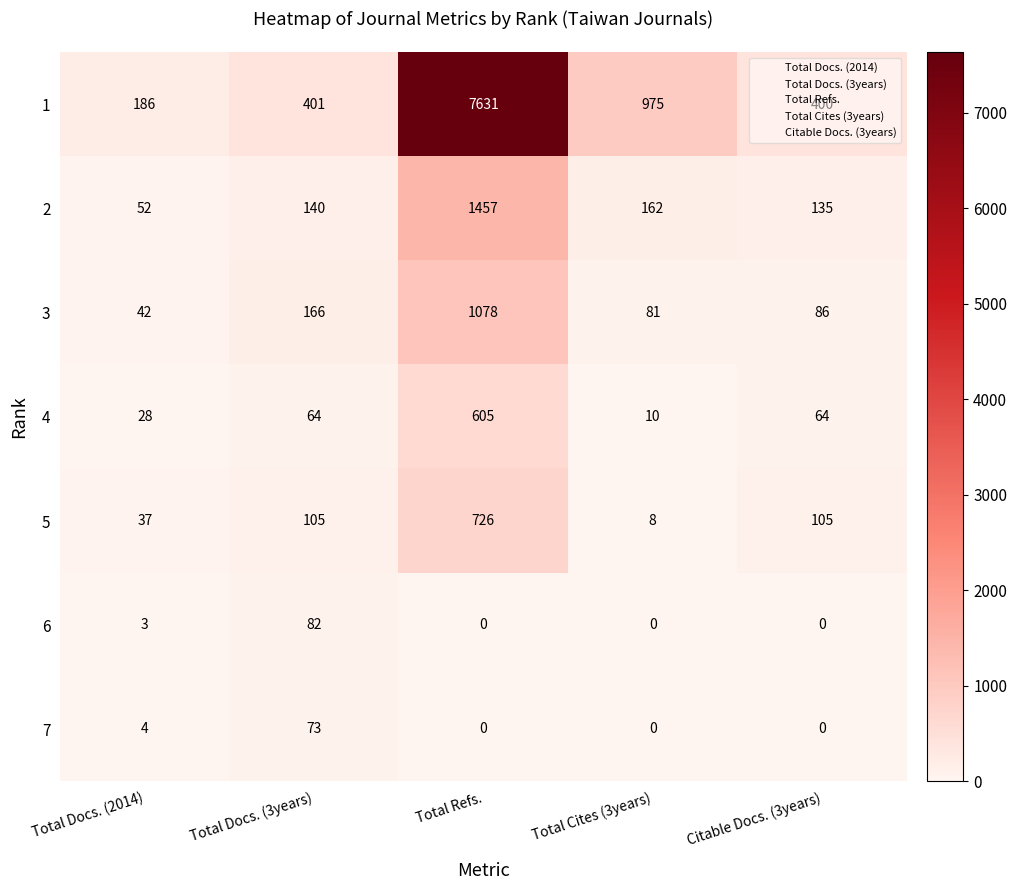

List the series in order of their peak value, lowest first.

7, 6, 4, 5, 3, 2, 1